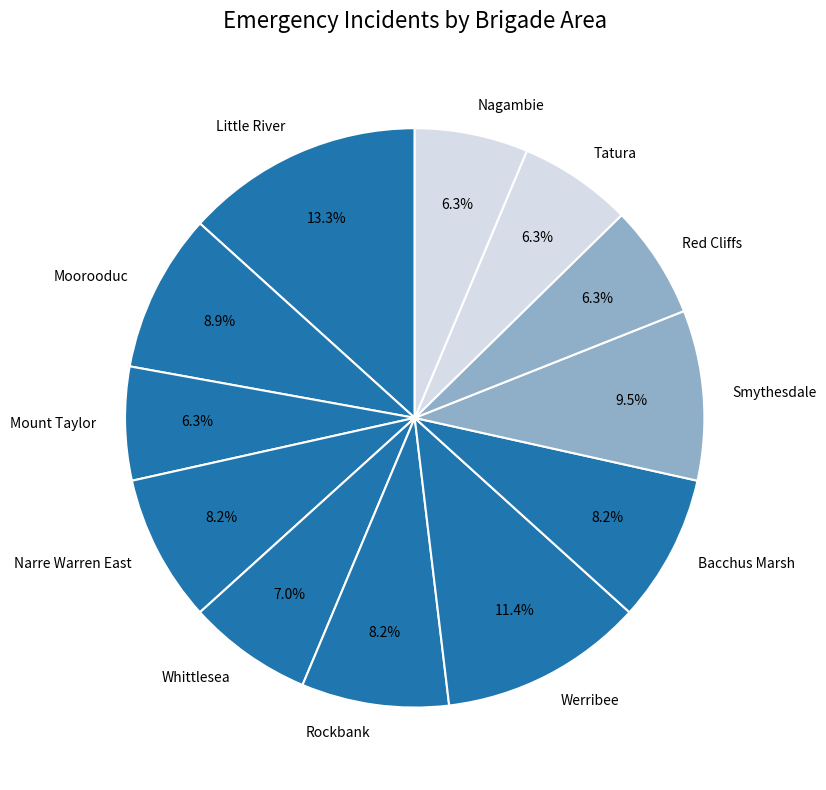

Is Bacchus Marsh the majority of the pie?

No